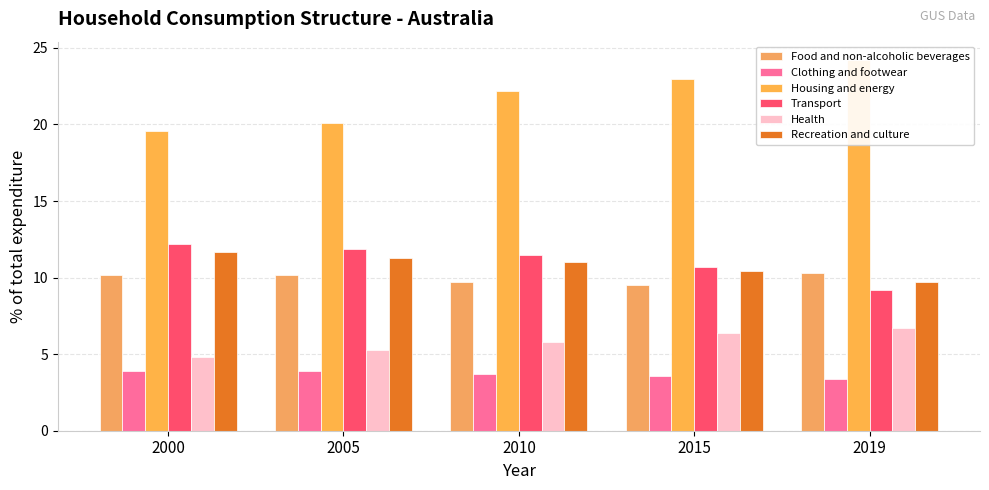

What are all the series names shown in the legend?

Food and non-alcoholic beverages, Clothing and footwear, Housing and energy, Transport, Health, Recreation and culture